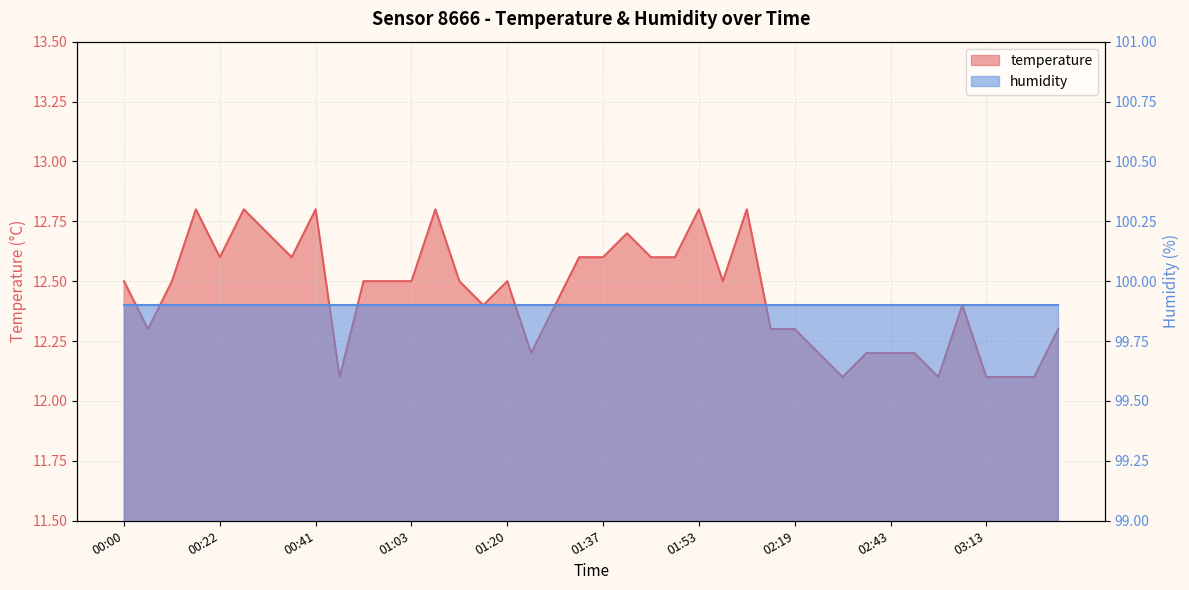

How many values are between 12 and 13?

40